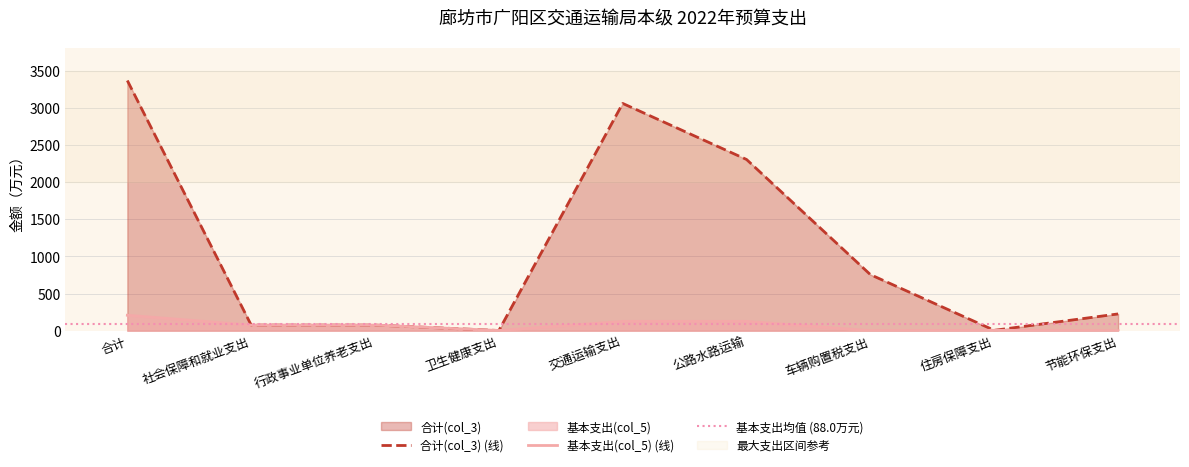

Reading left to right, what are all the values shown in this chart?

合计(col_3): 3366.2	75.4	75.4	2.4	3057.9	2303.7	754.2	5.0	225.5
基本支出(col_5): 207.8	75.4	75.4	2.4	125.1	125.1	0.0	5.0	0.0